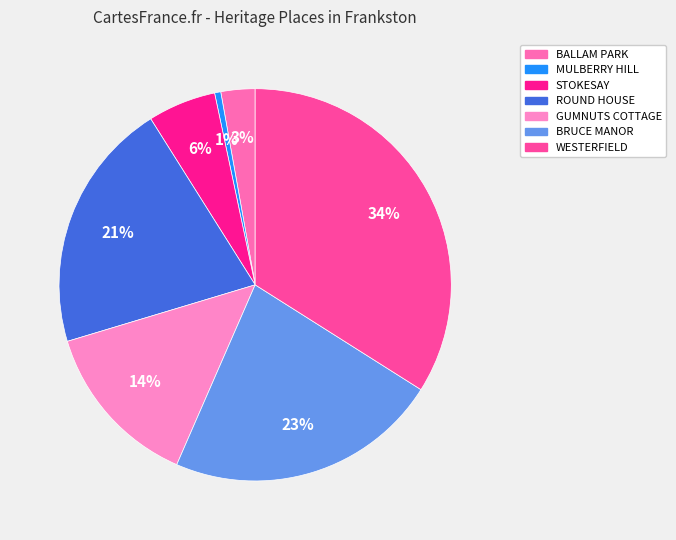

To the nearest percent, what percentage of the pie is BRUCE MANOR?

23%